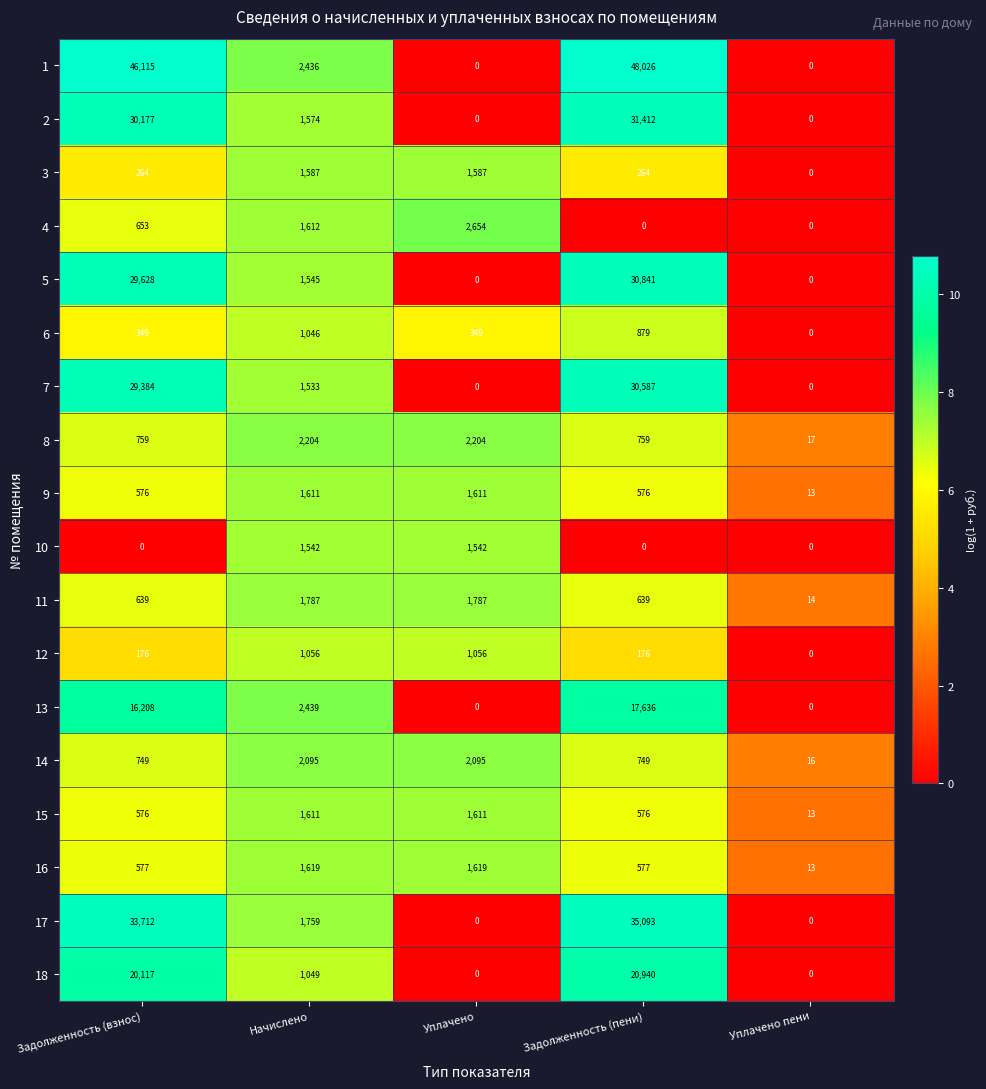

What is the sum of all 15 values?

4387